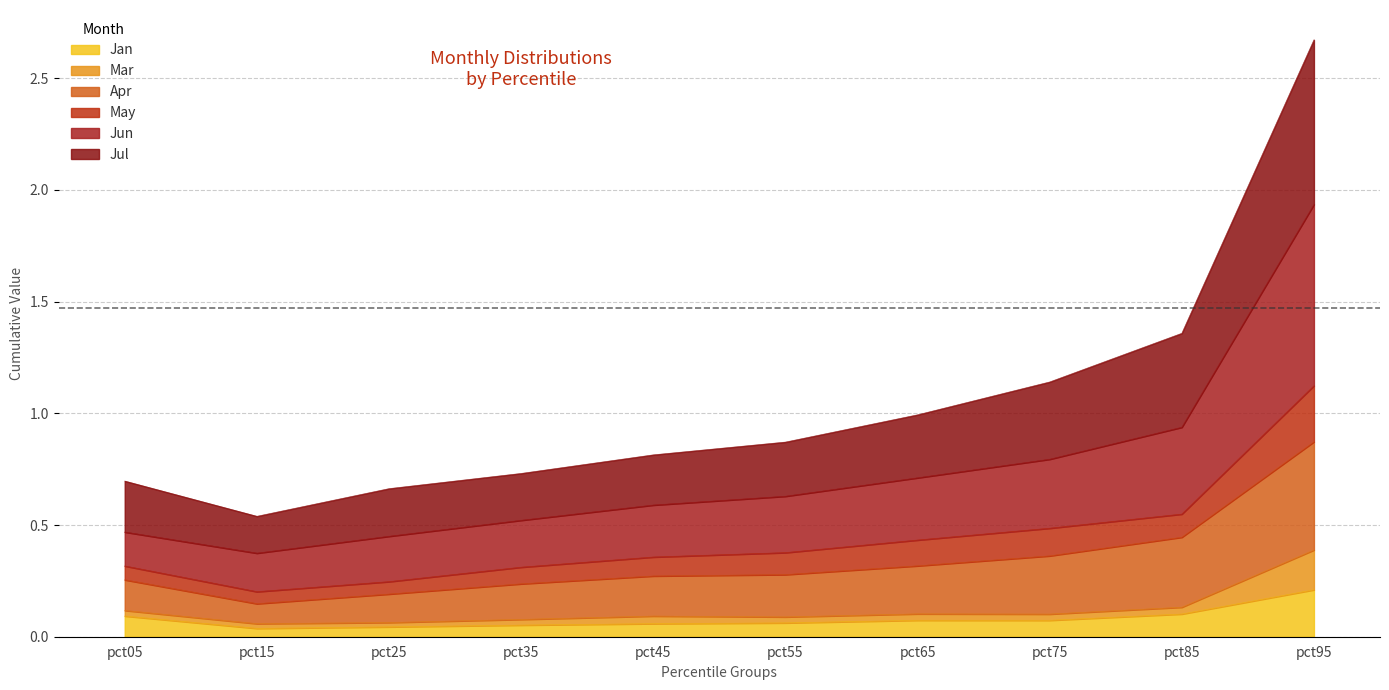

At which category is the sum across all series the highest?

pct95